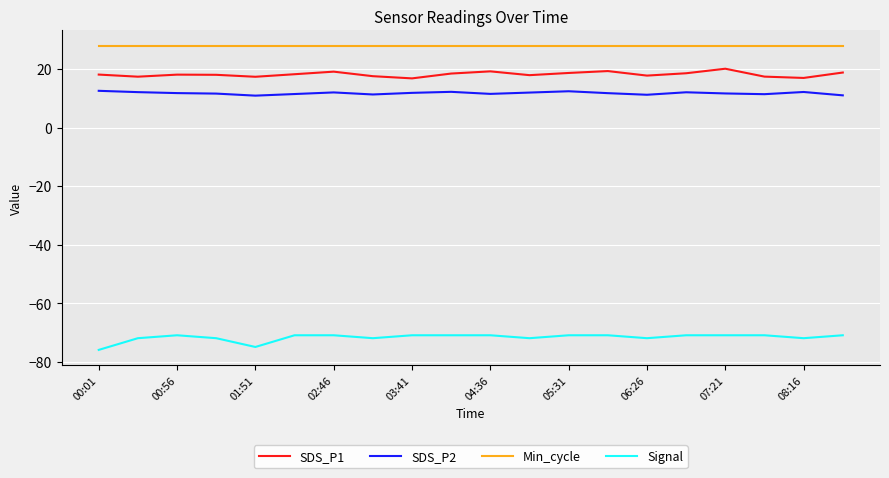

True or false: SDS_P2 and SDS_P1 intersect in this chart.

False